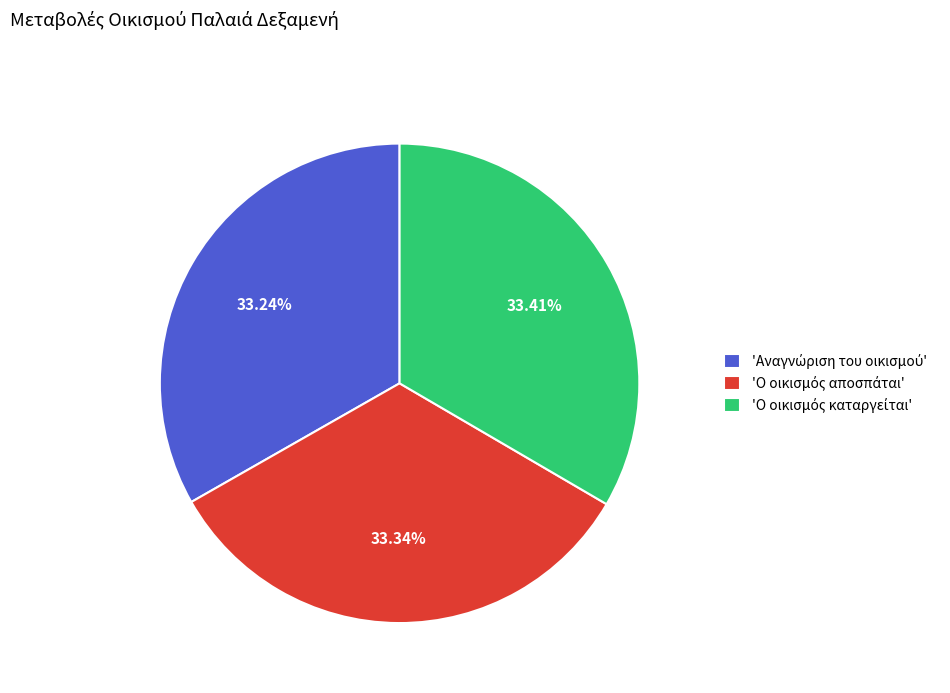

Is there a majority slice in this chart?

No